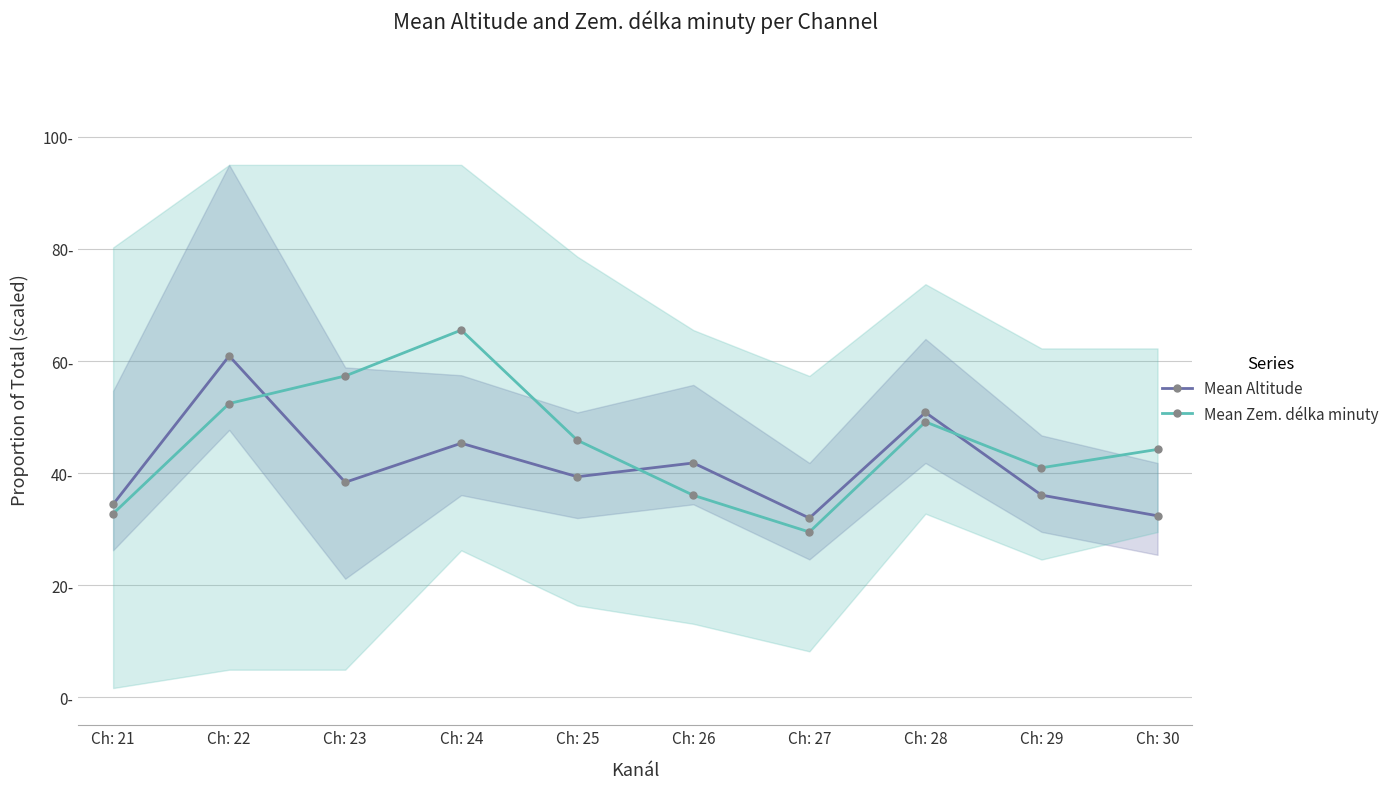

What is the value of the Mean Altitude point at the 4th from the left?

45.3